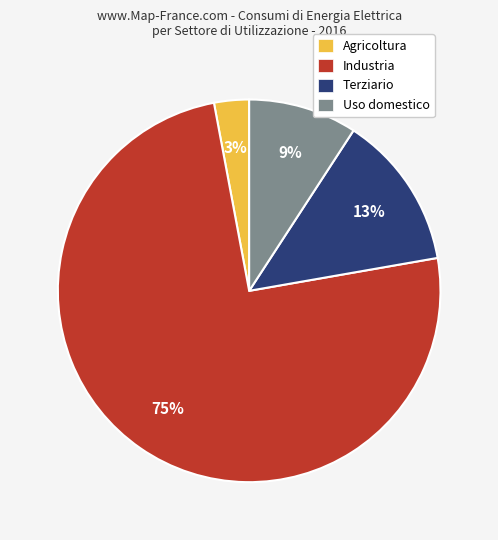

Which category has the biggest portion of the pie?

Industria